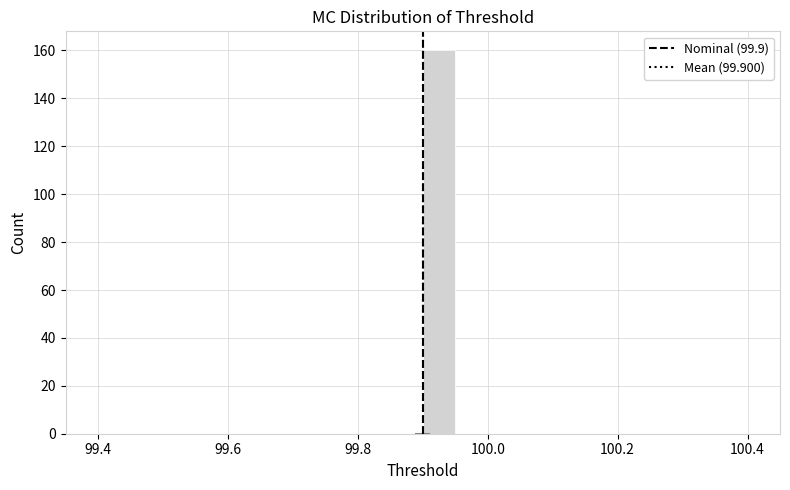

Read against the x-axis, roughly where is the centre of the tallest bar?

99.92